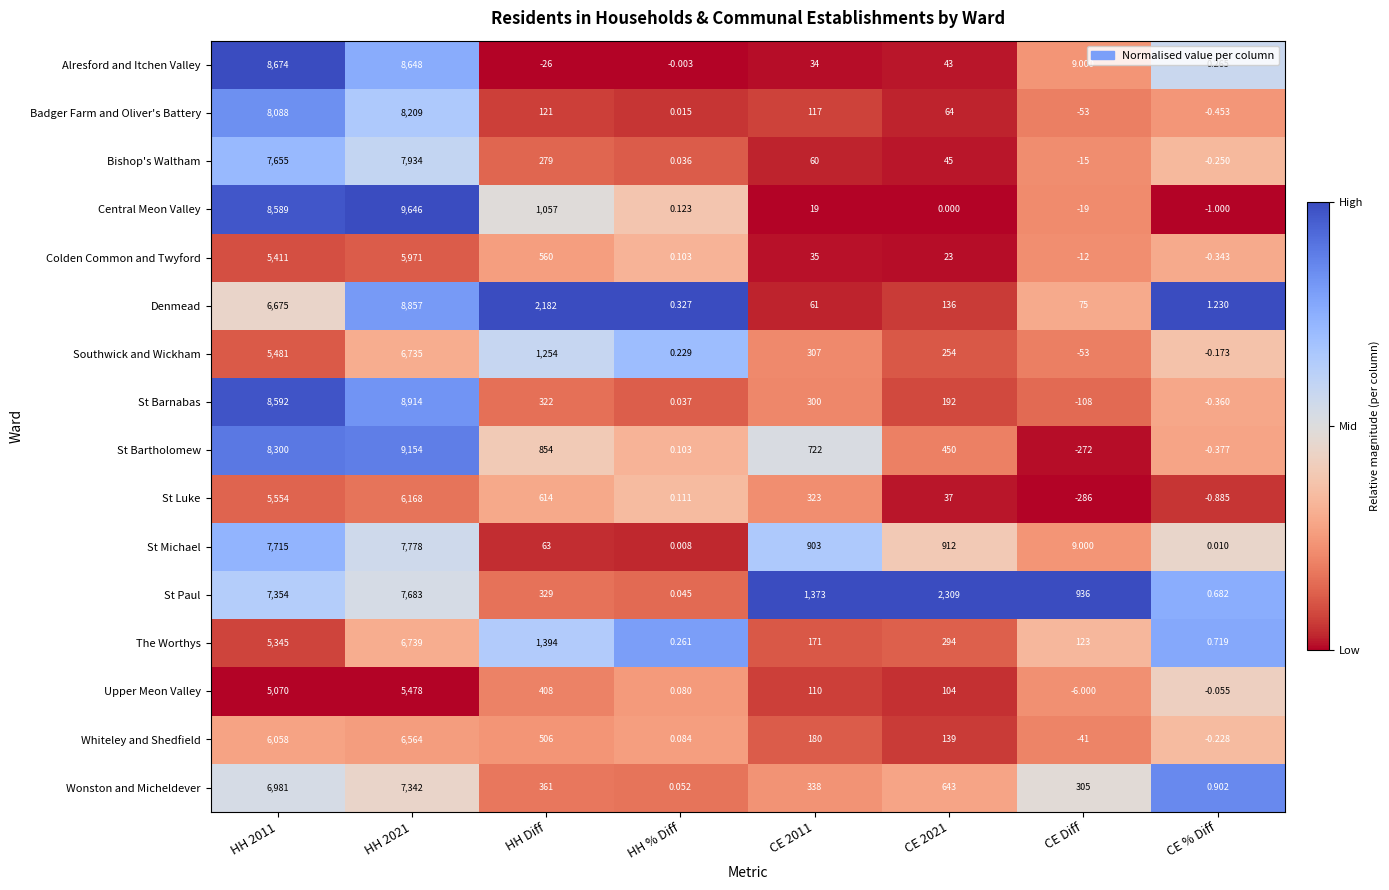

At which label is St Luke closest to 2941?

HH Diff